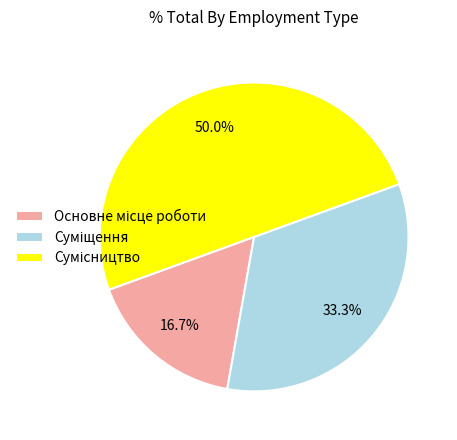

Rank the categories by value from highest to lowest.

Сумісництво, Суміщення, Основне місце роботи